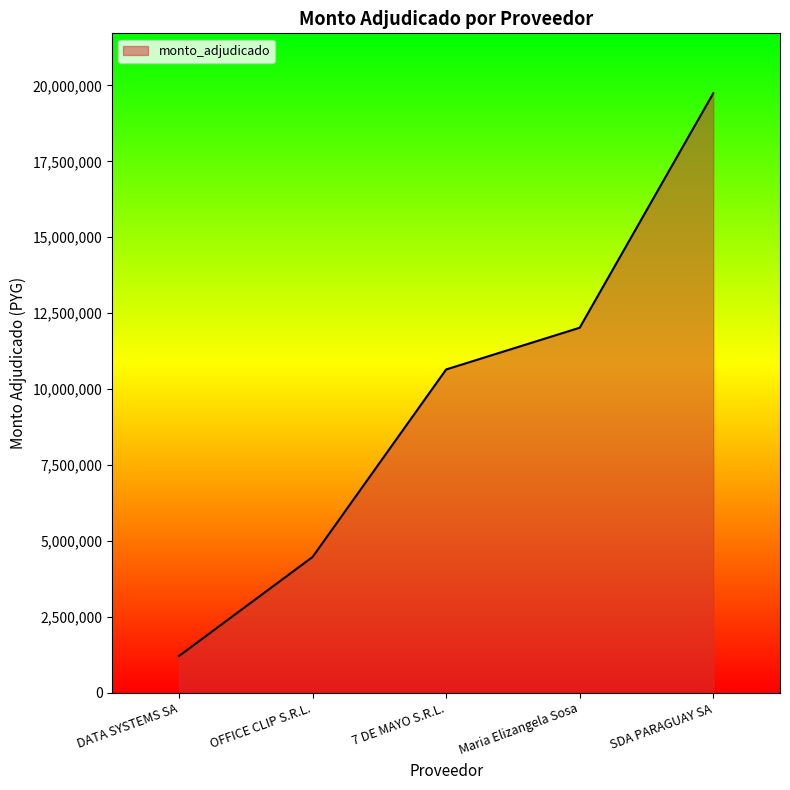

What is the smallest value displayed?

1210000